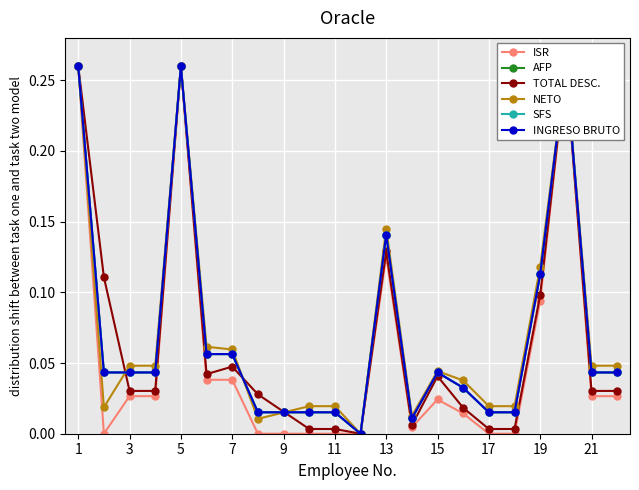

True or false: SFS and ISR intersect in this chart.

False